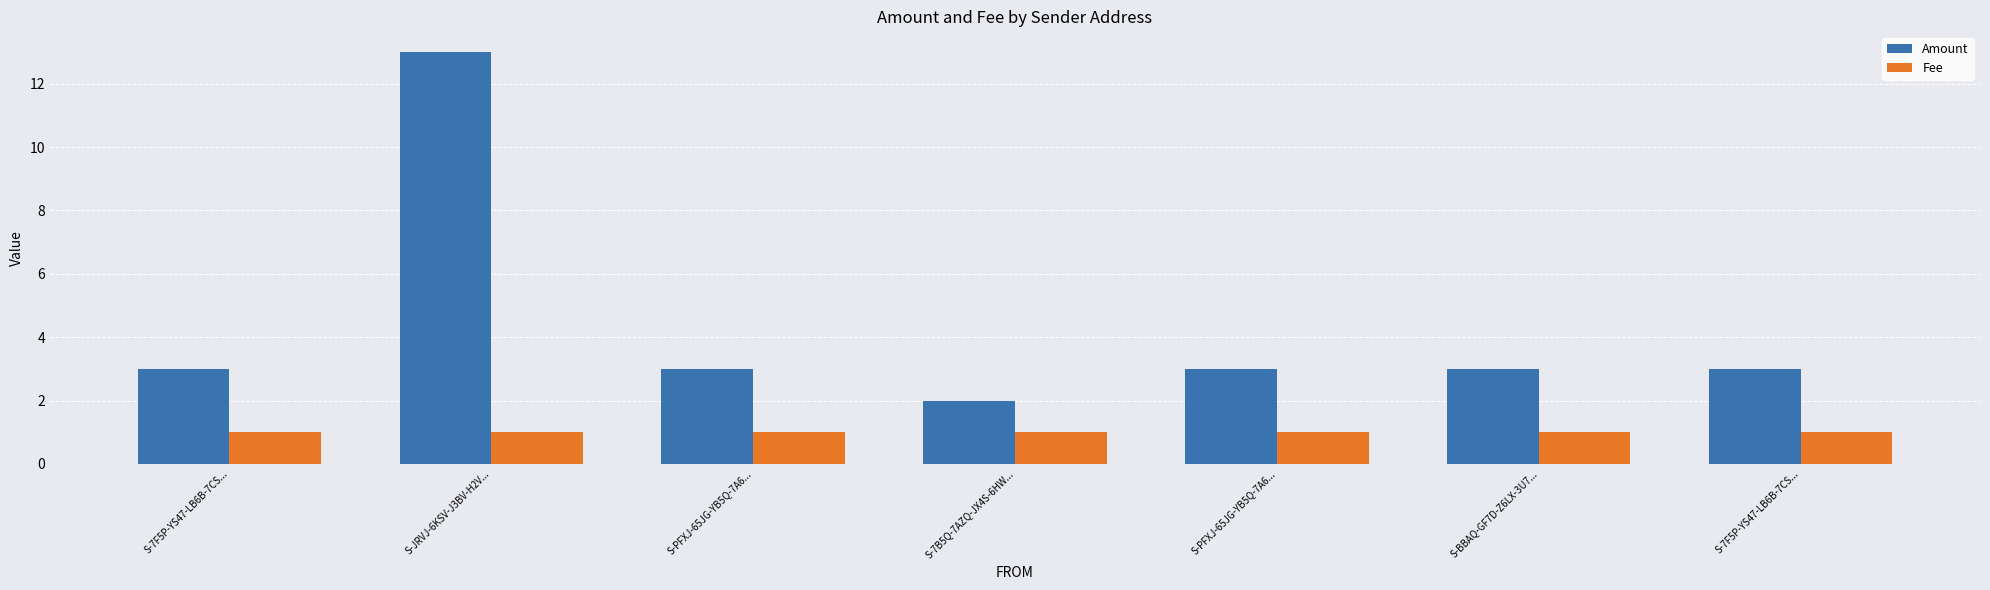

What are all the series names shown in the legend?

Amount, Fee